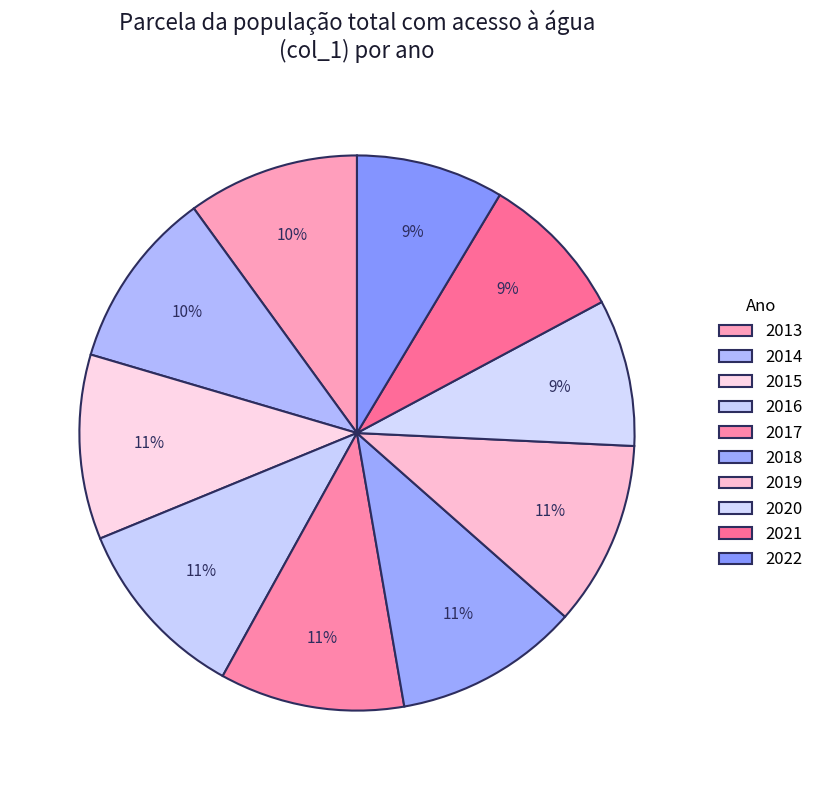

How many slices are in this pie chart?

10